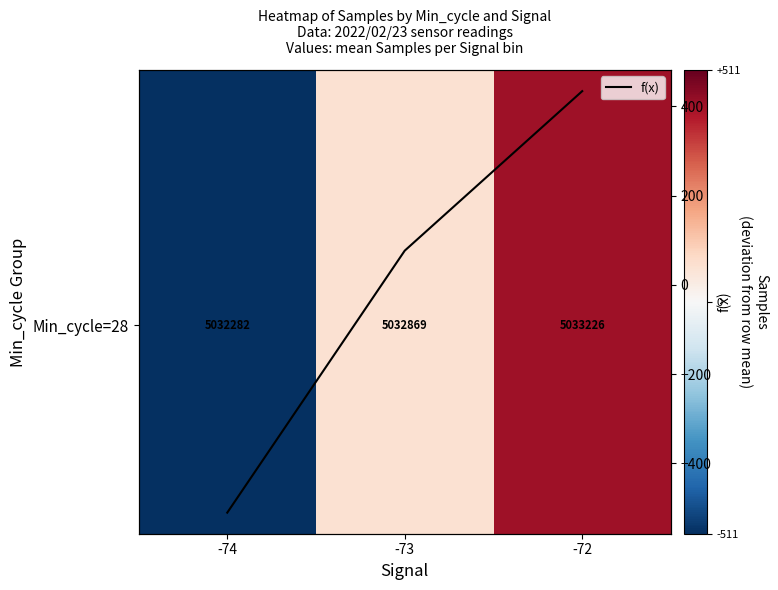

What is the highest value of the f(x) series?

434.0